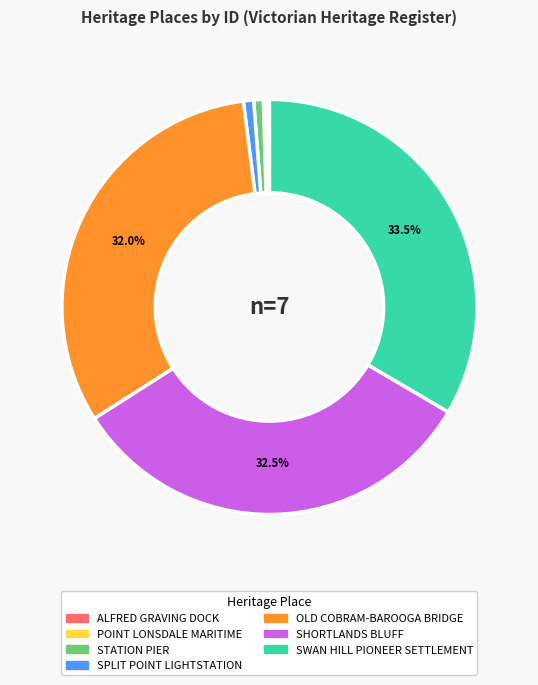

How much of the chart is everything except OLD COBRAM-BAROOGA BRIDGE?

68.0%